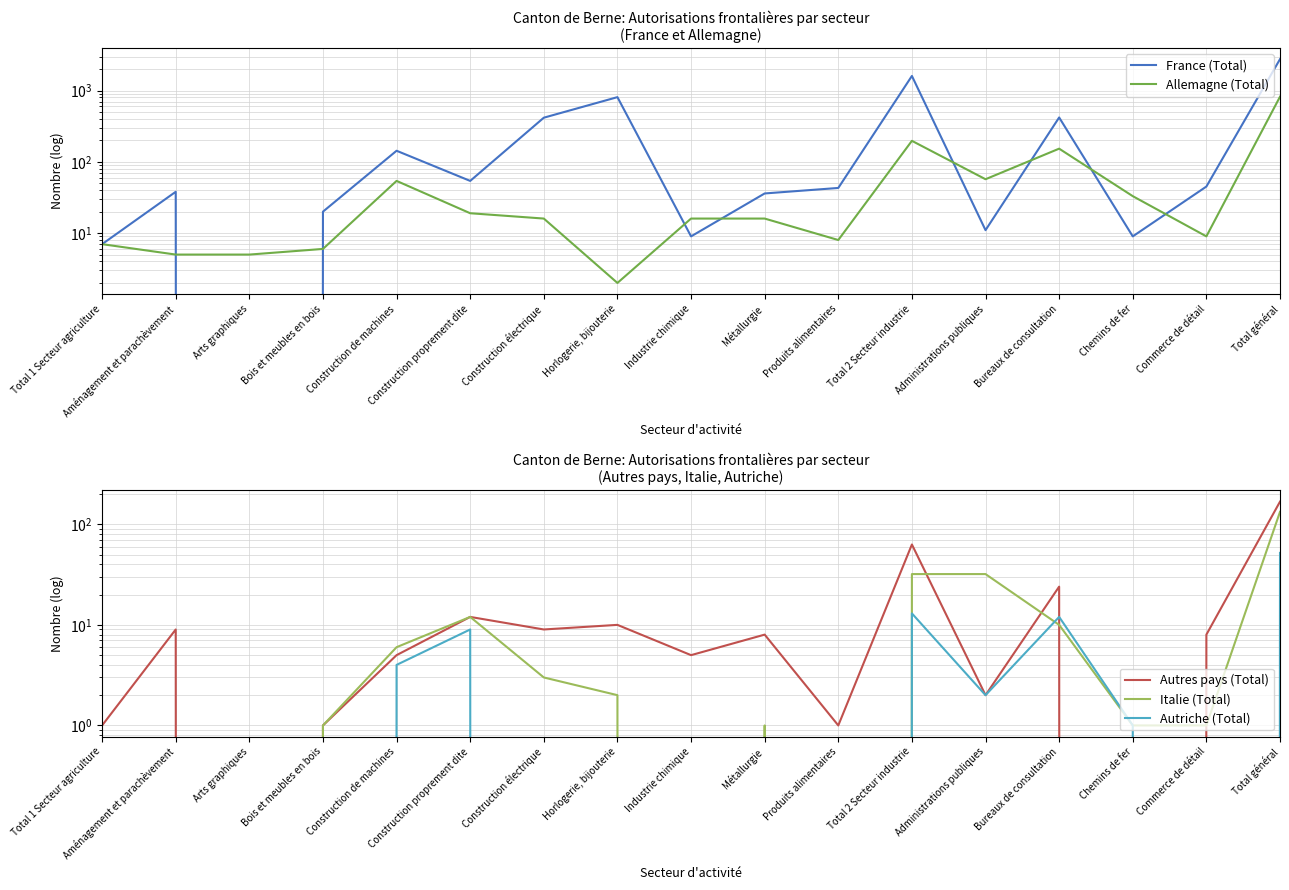

How many data points does each series have?

17